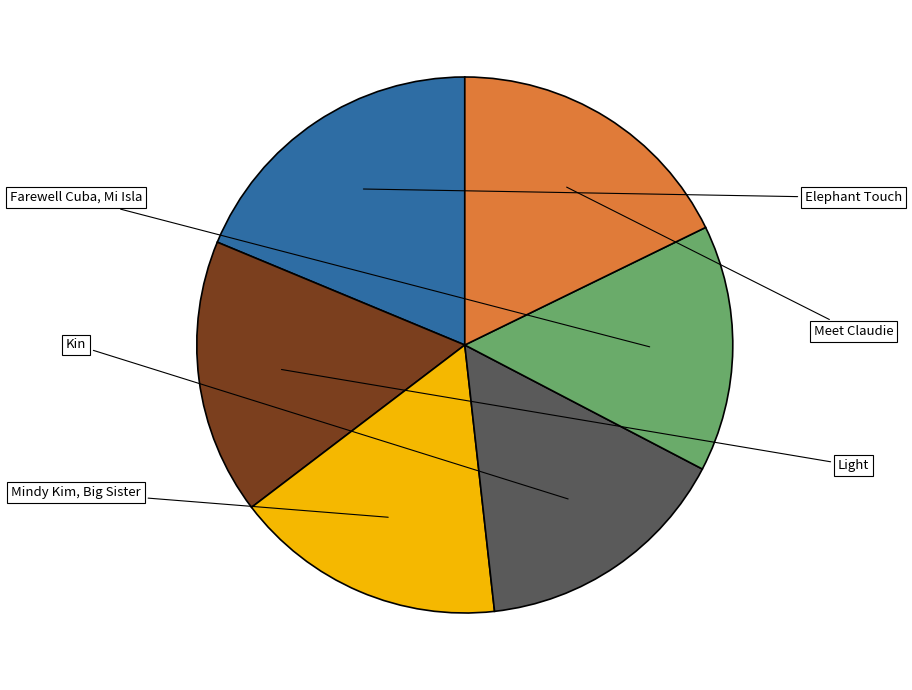

True or false: Kin accounts for 23% of the total.

False